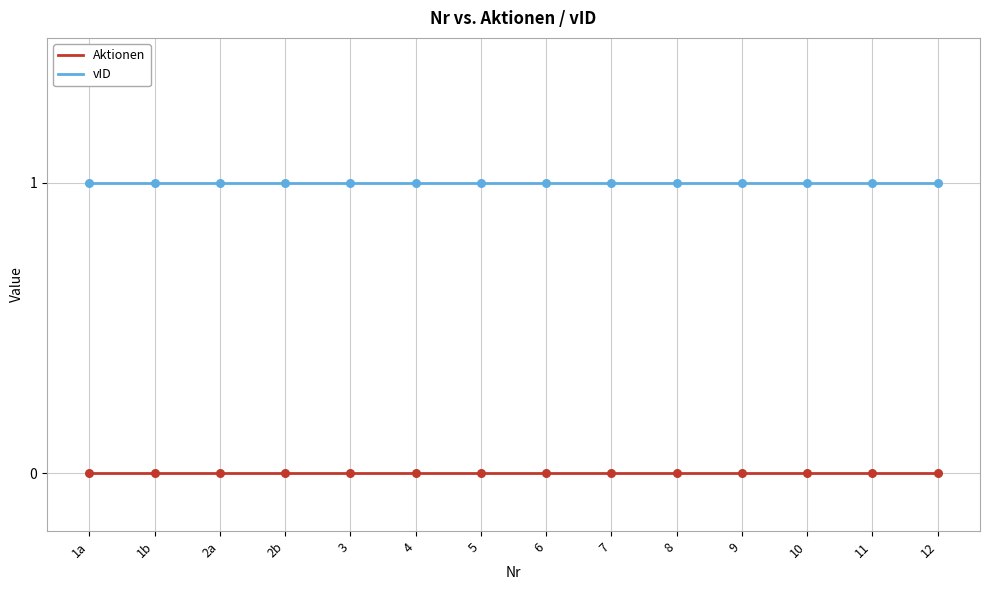

What is the total value across all series at 7?

1